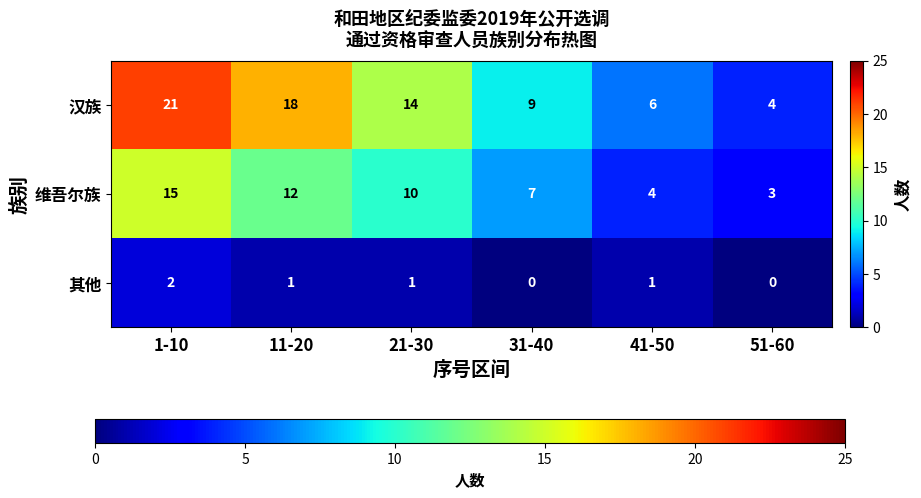

What is the sum of all 维吾尔族 values?

51